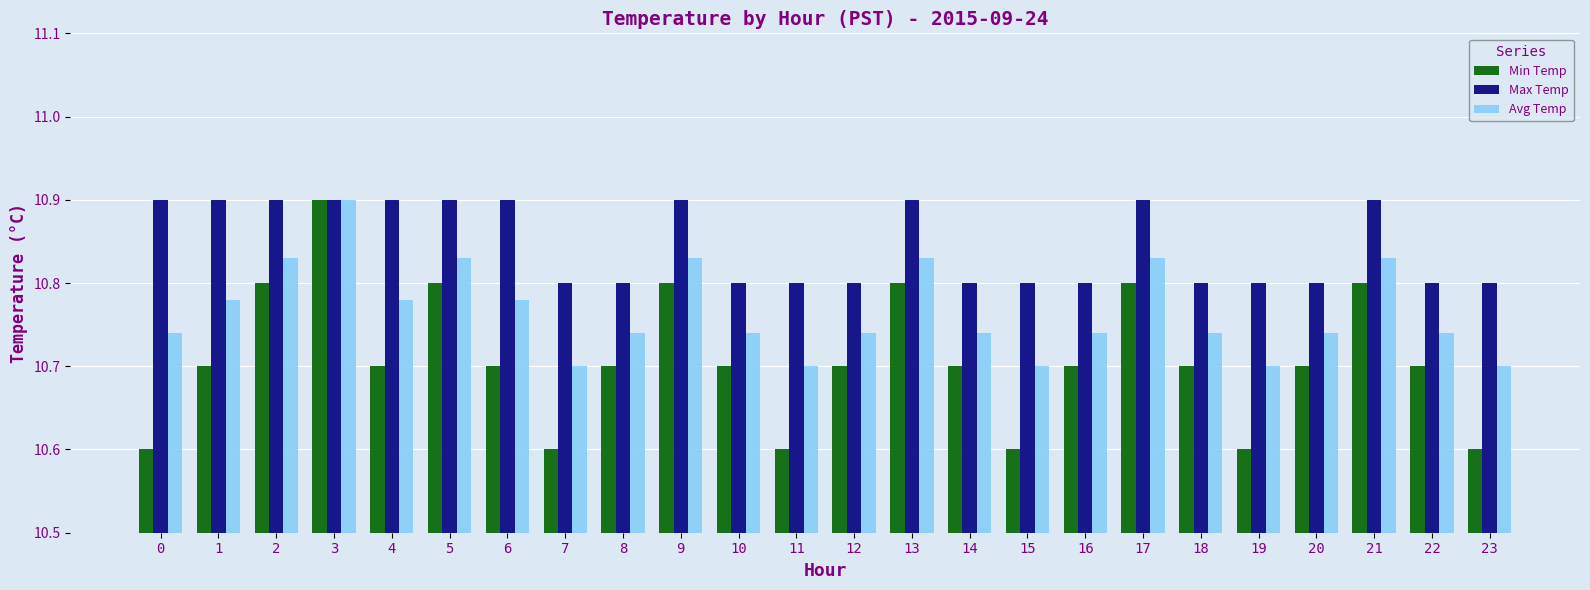

List the series in order of their overall mean, lowest first.

Min Temp, Avg Temp, Max Temp